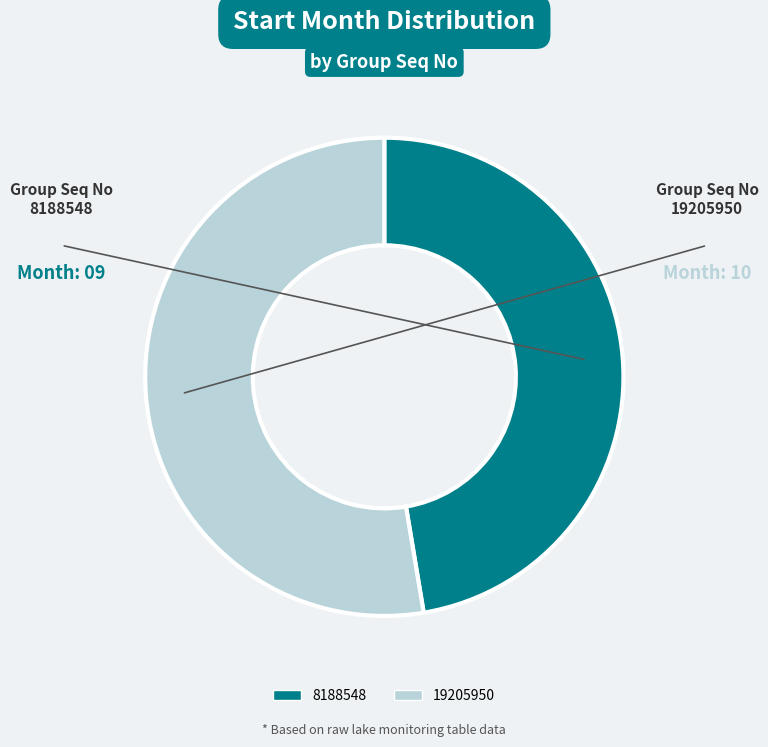

Does 8188548 represent more than half of the total?

No